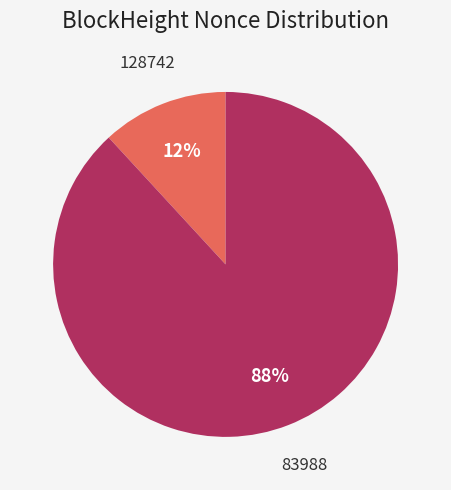

Is there a majority slice in this chart?

Yes